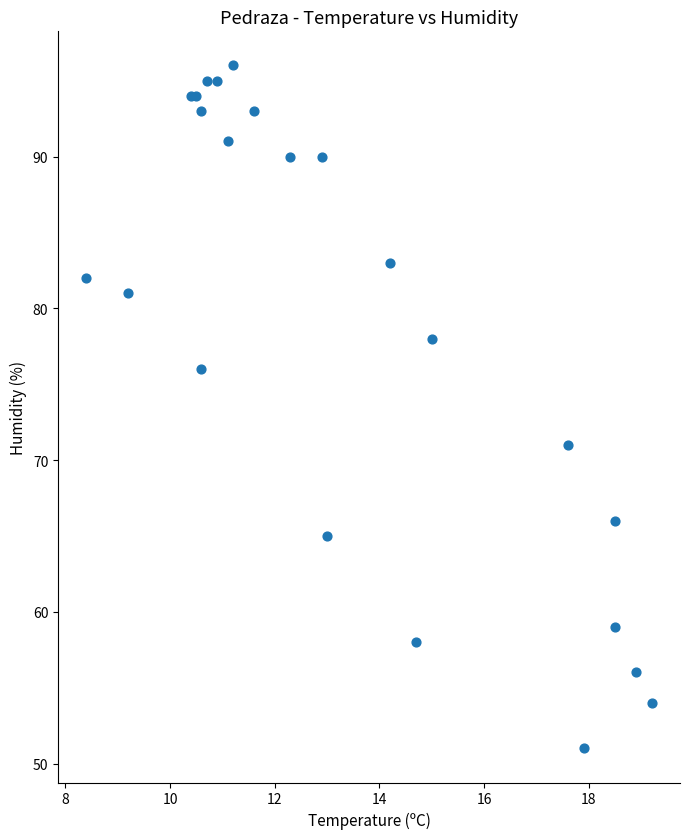

What Y value in the scatter plot is closest to 73?

71